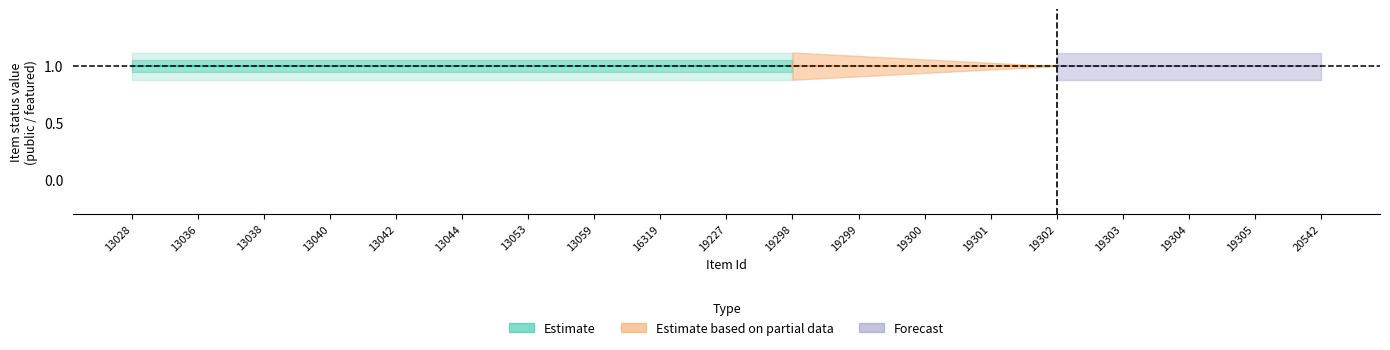

Reading left to right, list all the values displayed in this chart.

public: 13028=1	13036=1	13038=1	13040=1	13042=1	13044=1	13053=1	13059=1	16319=1	19227=1	19298=1	19299=1	19300=1	19301=1	19302=1	19303=1	19304=1	19305=1	20542=1
featured: 13028=0	13036=0	13038=0	13040=0	13042=0	13044=0	13053=0	13059=0	16319=0	19227=0	19298=0	19299=0	19300=0	19301=0	19302=0	19303=0	19304=0	19305=0	20542=0